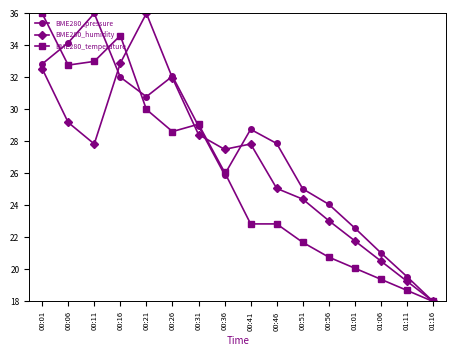

Rank the series by their average value, from highest to lowest.

BME280_pressure, BME280_humidity, BME280_temperature